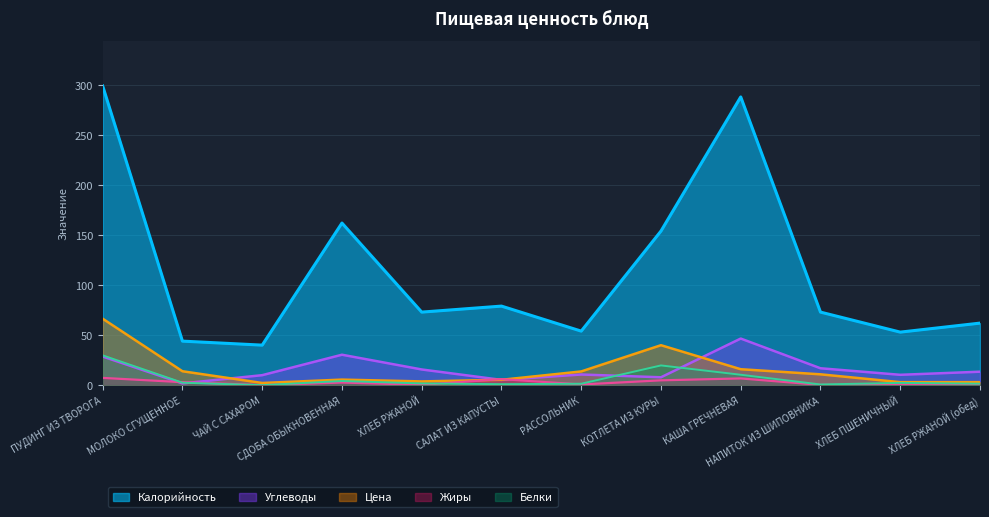

What are all the series names shown in the legend?

Калорийность, Углеводы, Цена, Жиры, Белки